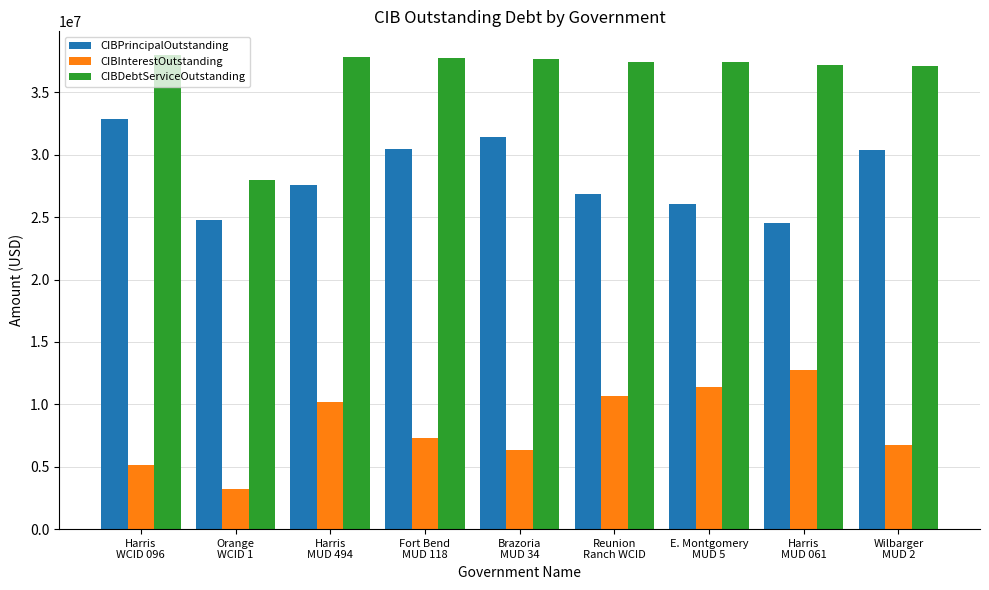

What is the difference between the maximum and minimum values in the CIBInterestOutstanding series?

9490177.1